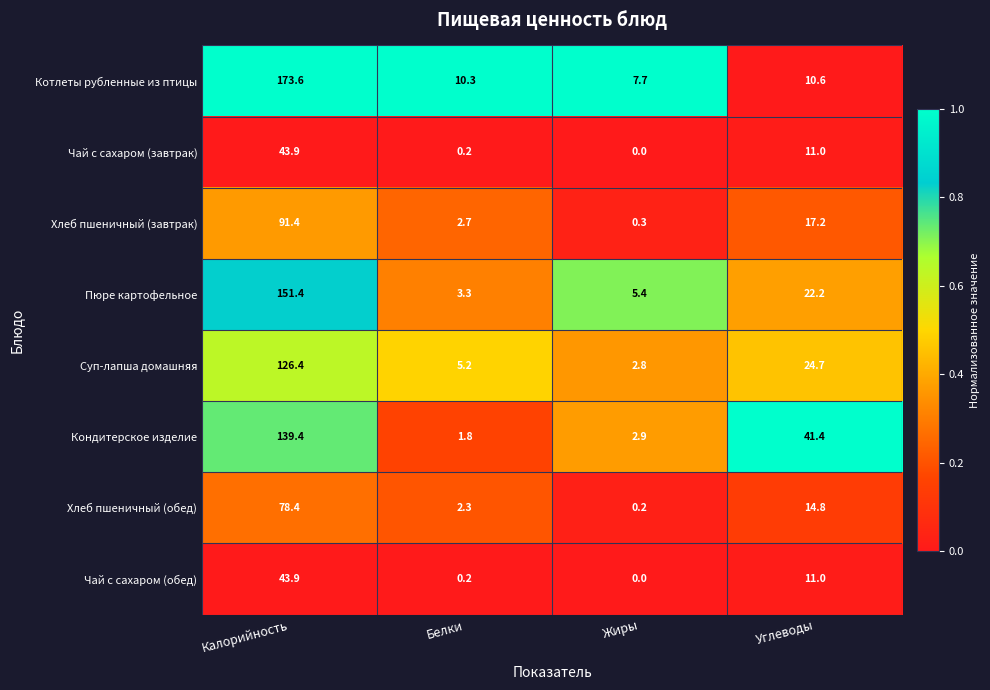

List the labels in order of Чай с сахаром (завтрак) value, largest first.

Калорийность, Углеводы, Белки, Жиры